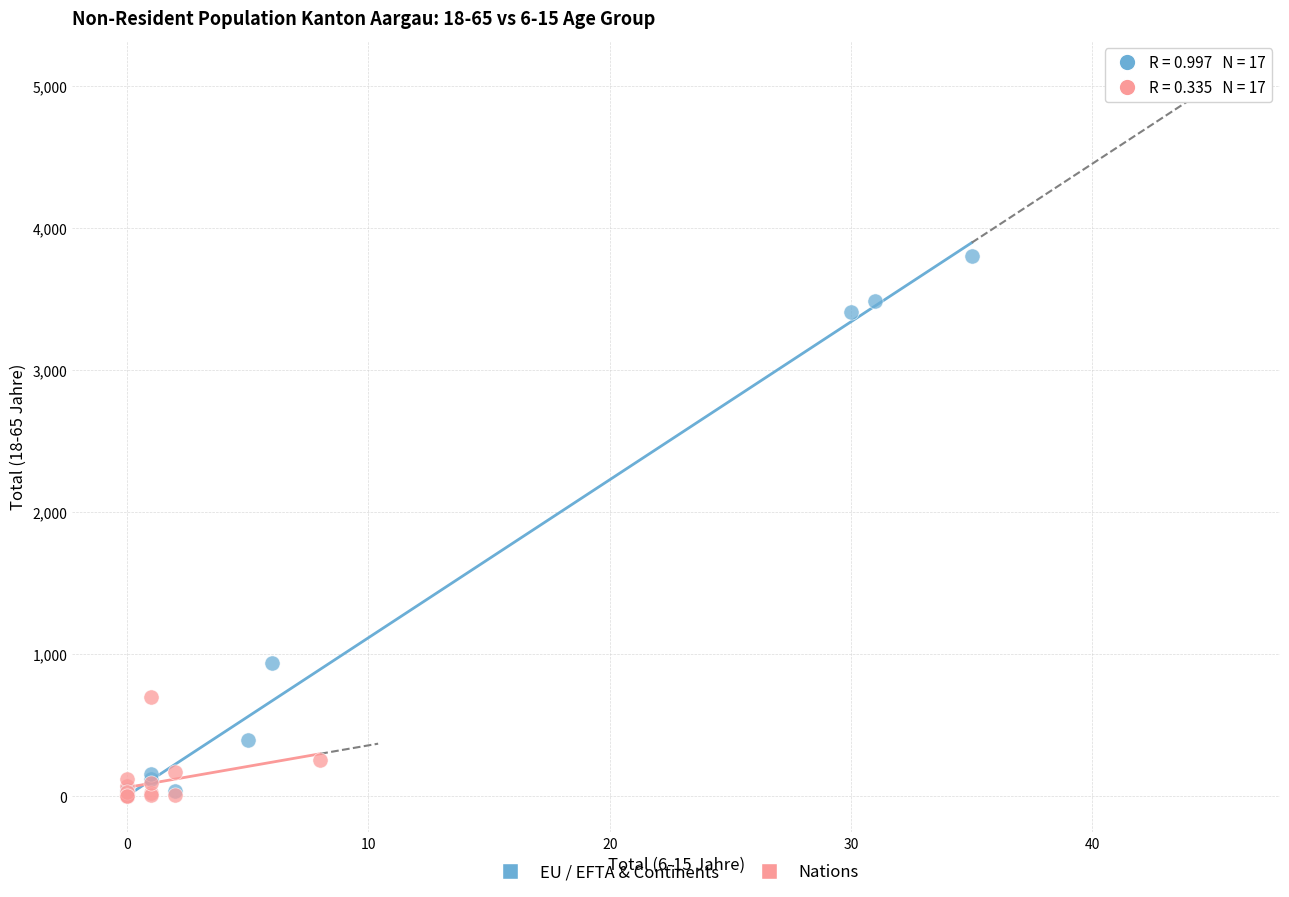

Which series reaches the maximum Y coordinate?

EU / EFTA & Continents